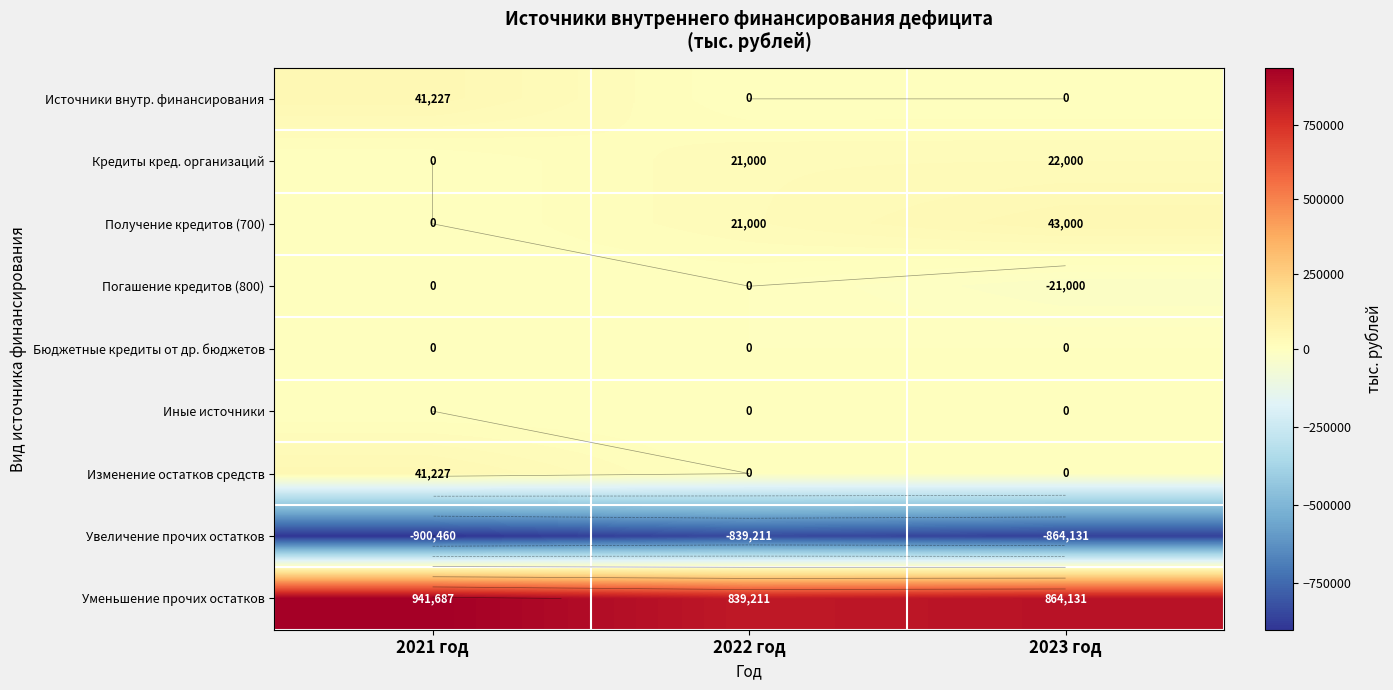

At which category does the chart reach its peak across all series?

2021 год